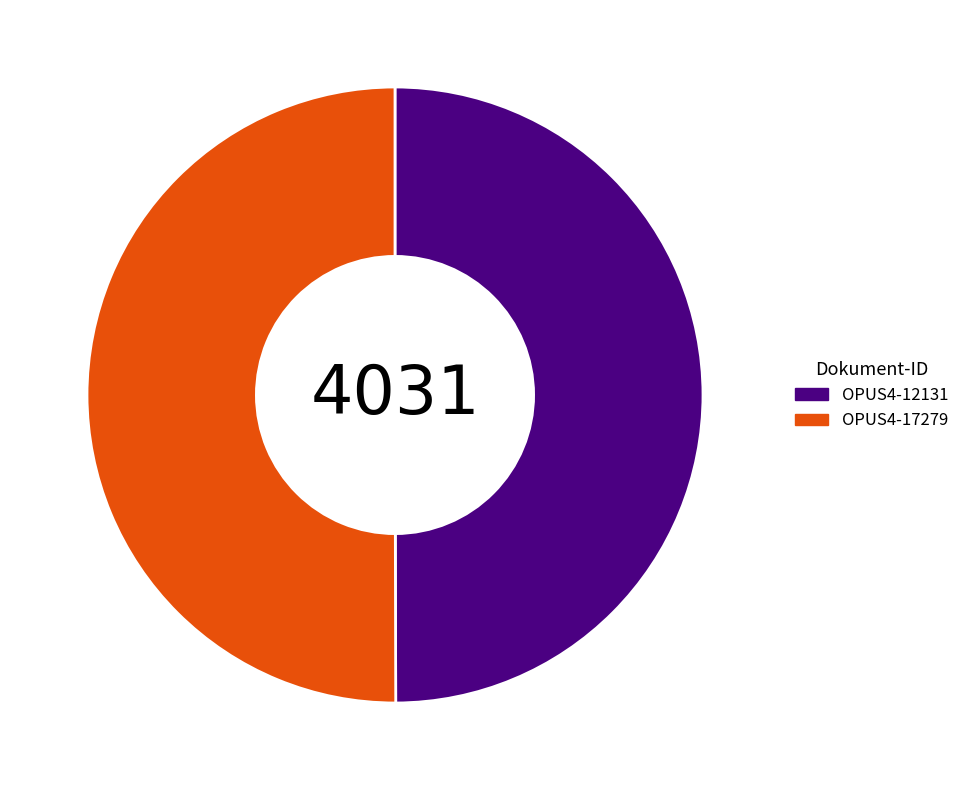

True or false: OPUS4-17279 accounts for 64% of the total.

False